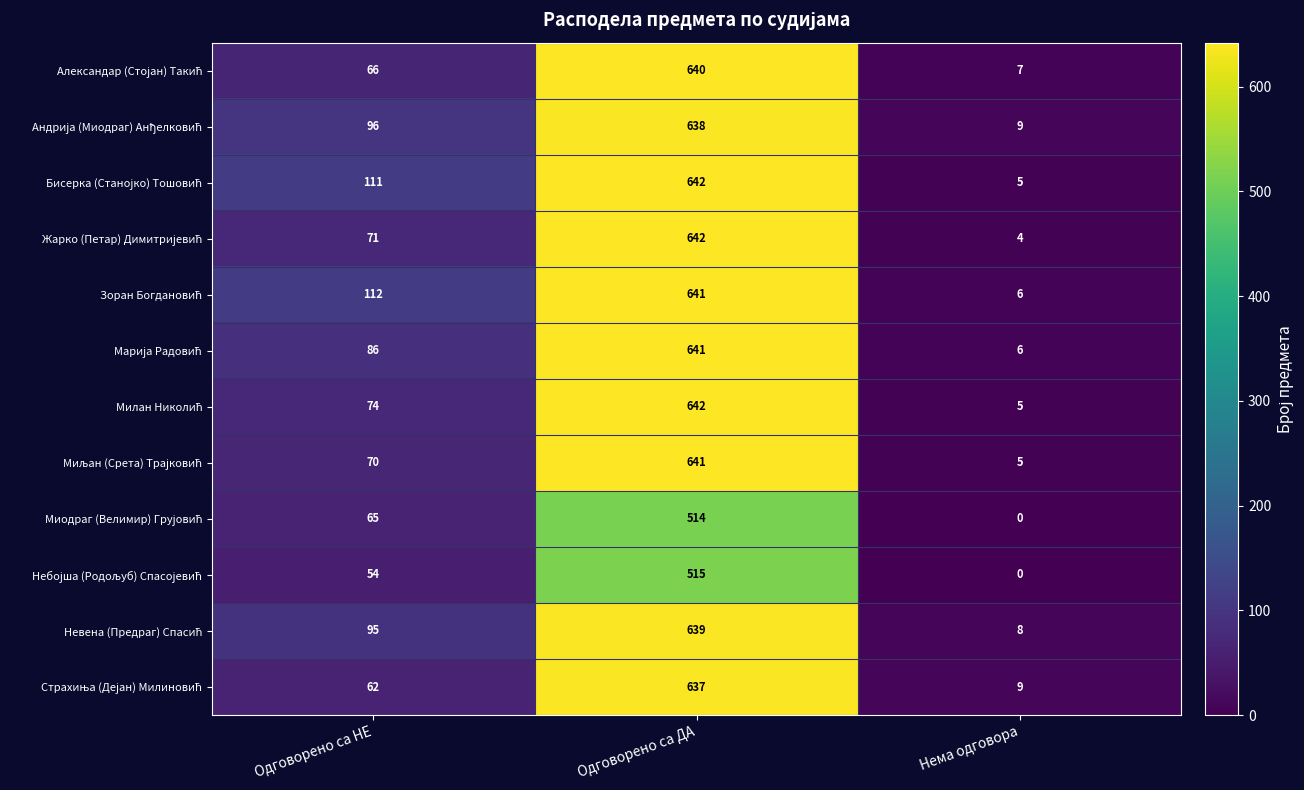

What is the spread (max minus min) of values at Нема одговора?

9